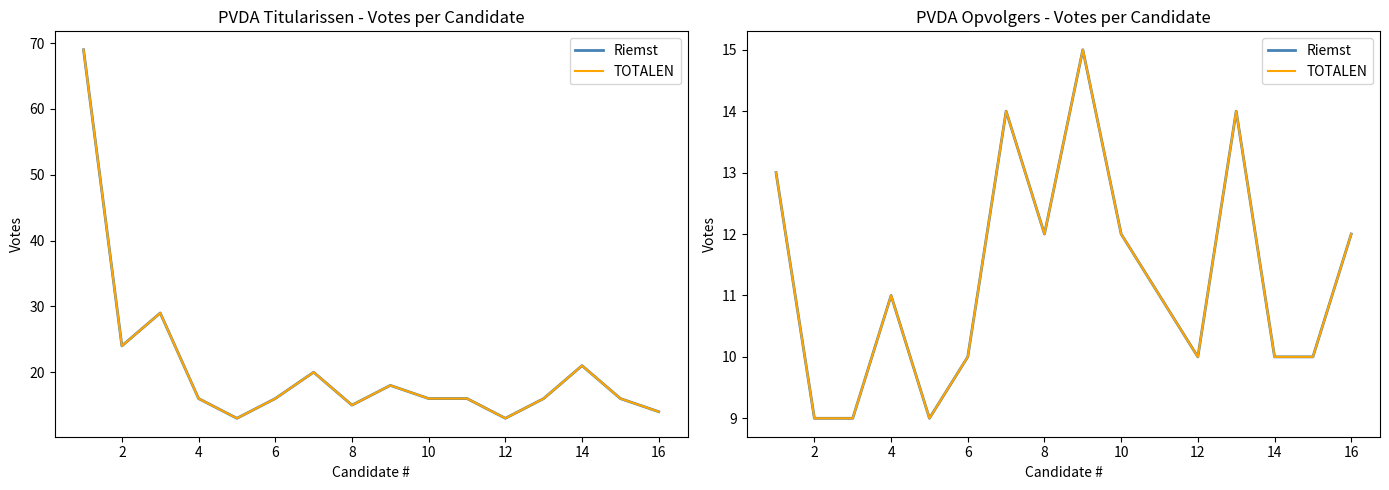

Rank the series by their maximum value, from lowest to highest.

Riemst, TOTALEN